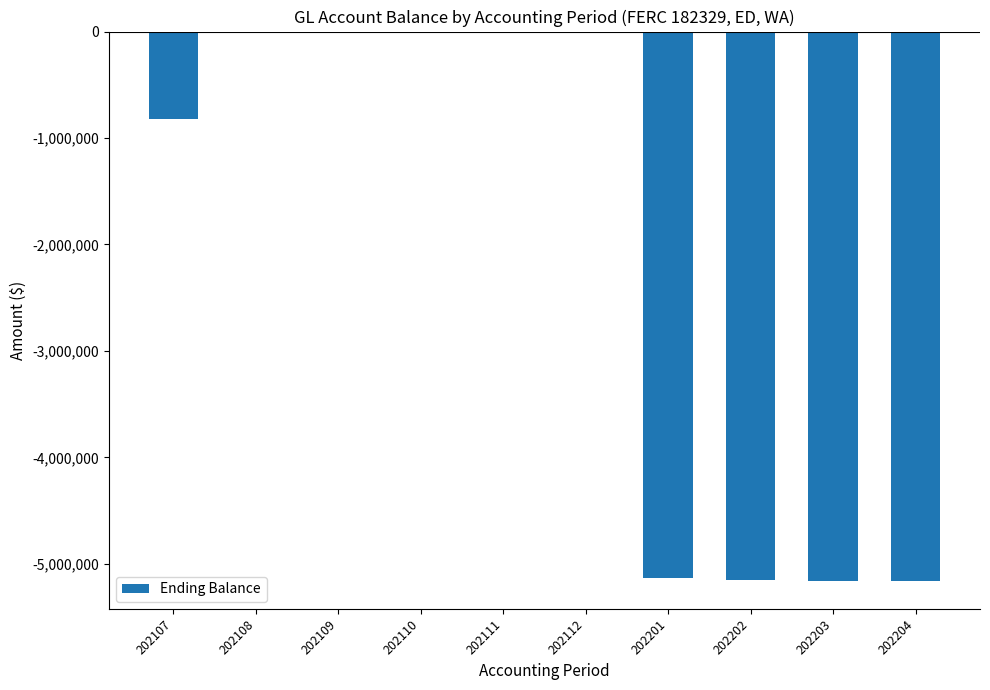

Where is the data nearest to the value -2582622?

202107